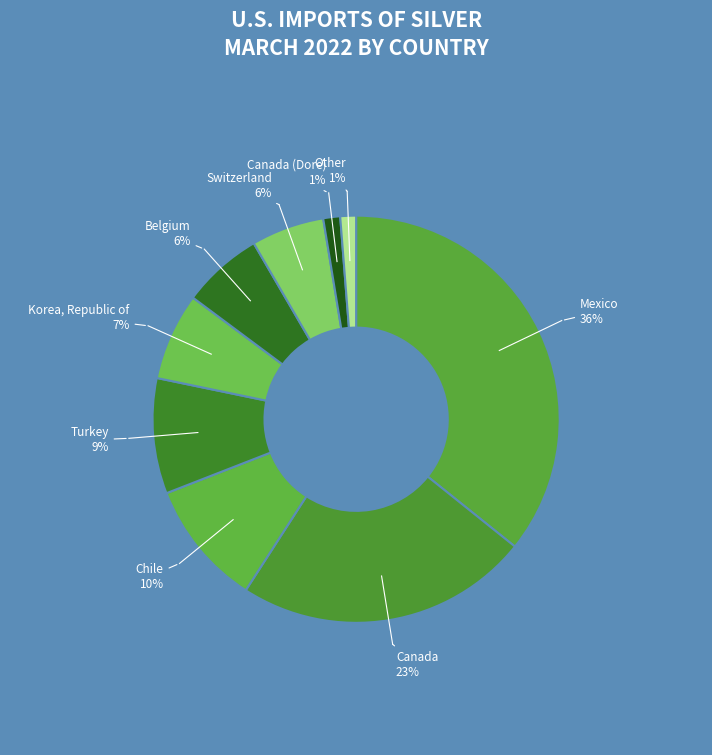

Which has a higher value, Canada or Turkey?

Canada